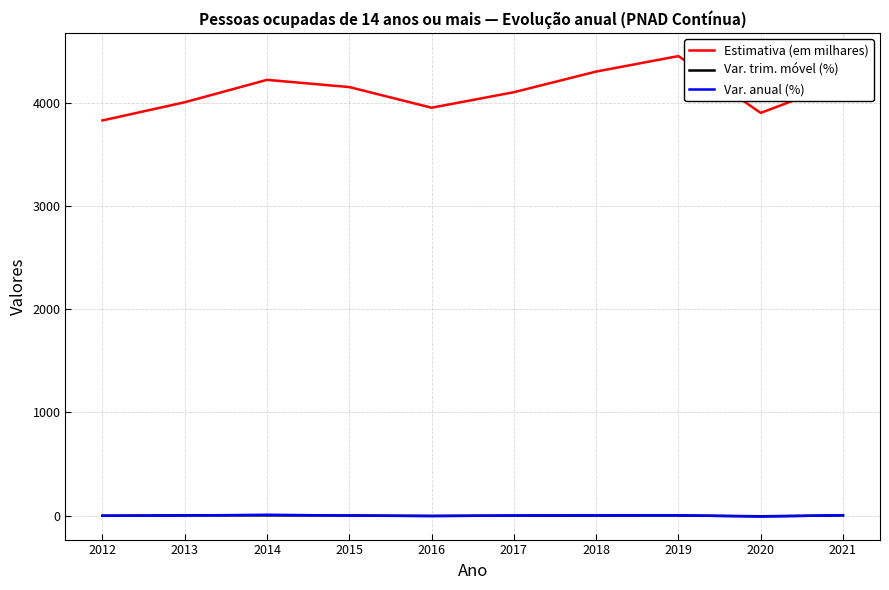

True or false: Estimativa (em milhares) and Var. trim. móvel (%) cross at least once.

False